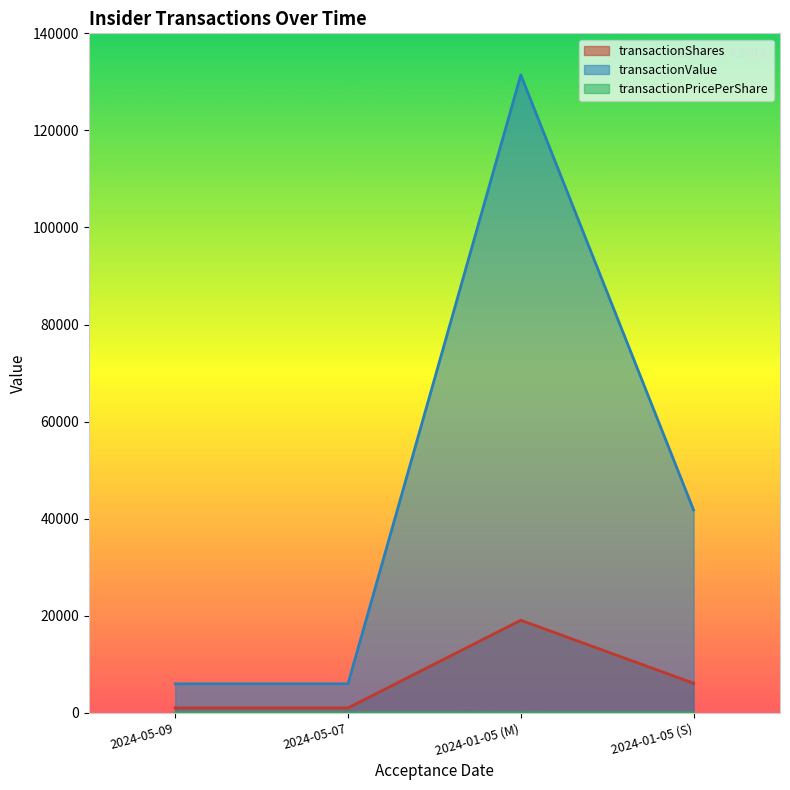

At which label is transactionValue closest to 68704?

2024-01-05 (S)